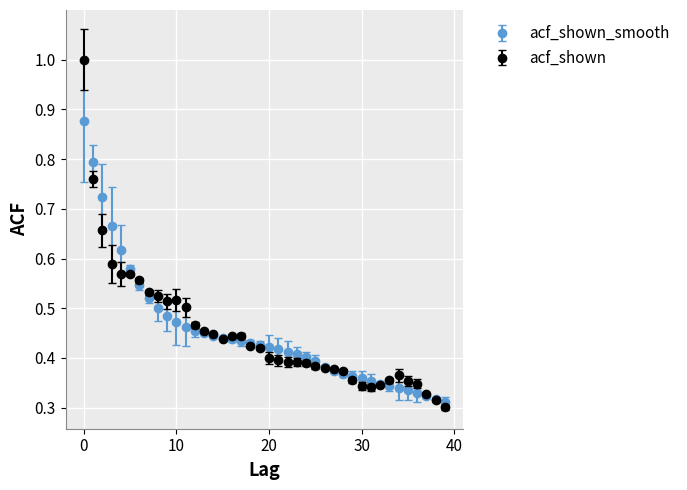

At how many categories does at least one series exceed 0?

40